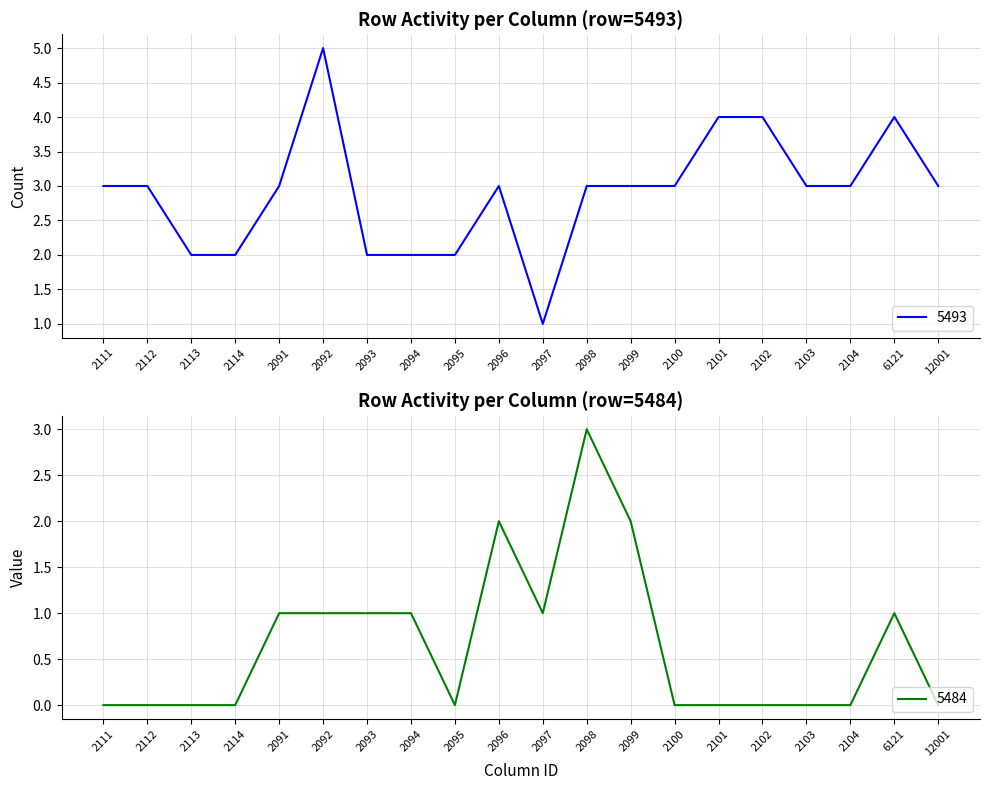

The value of 5493 at 2098 is 3. True or false?

True